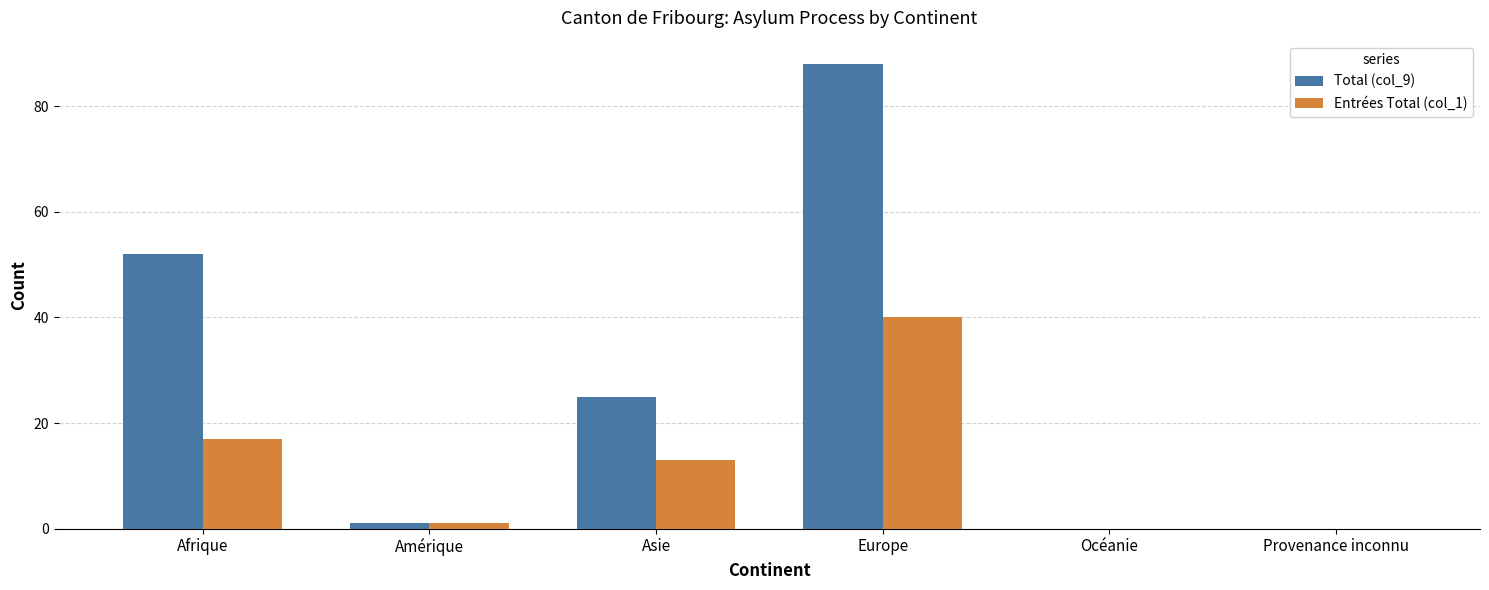

Which series has the largest total across all categories?

Total (col_9)